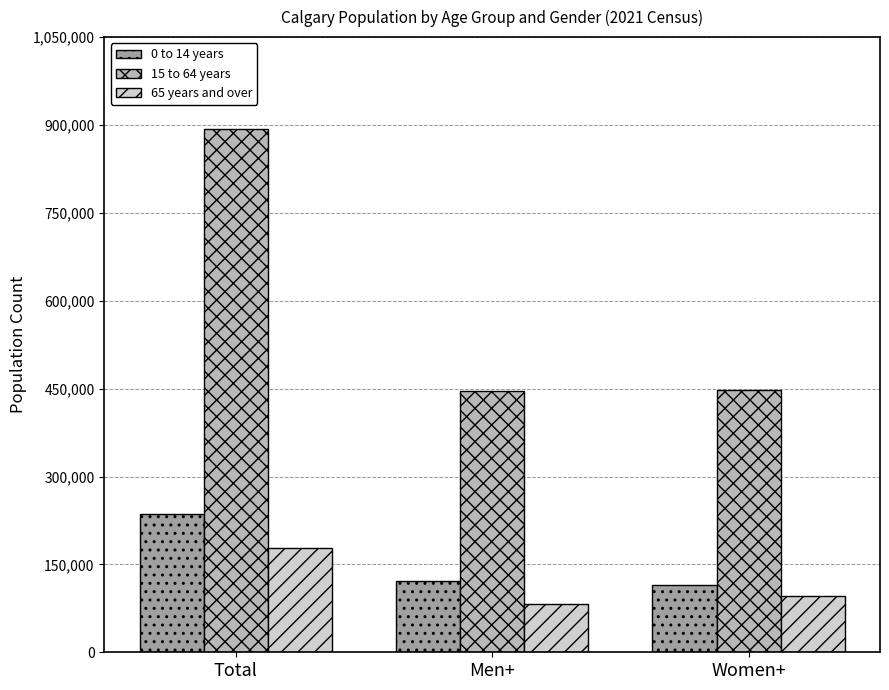

What is the spread (max minus min) of values at Women+?

352490